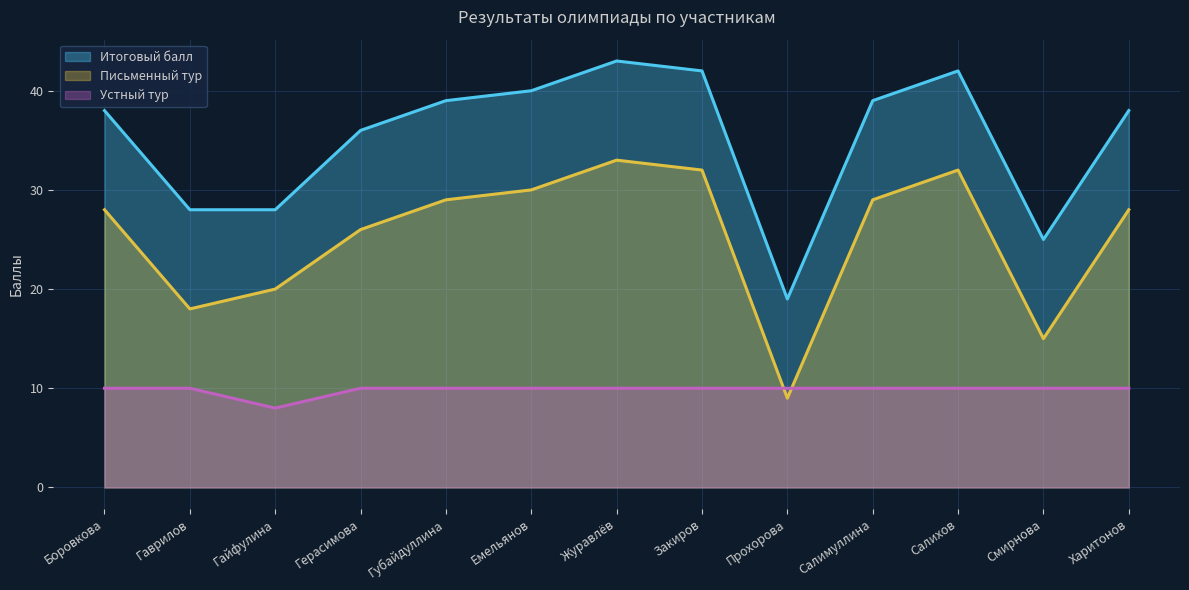

Is the value of Письменный тур at Губайдуллина greater than the value of Устный тур at Герасимова?

Yes